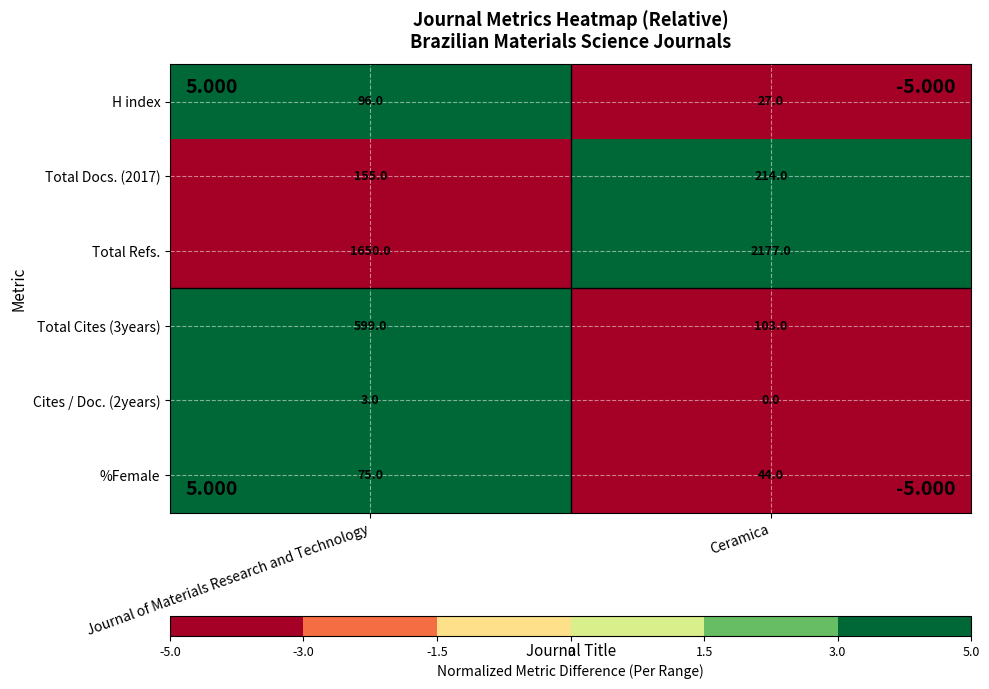

The value of Total Refs. at Journal of Materials Research and Technology is 1650. True or false?

True